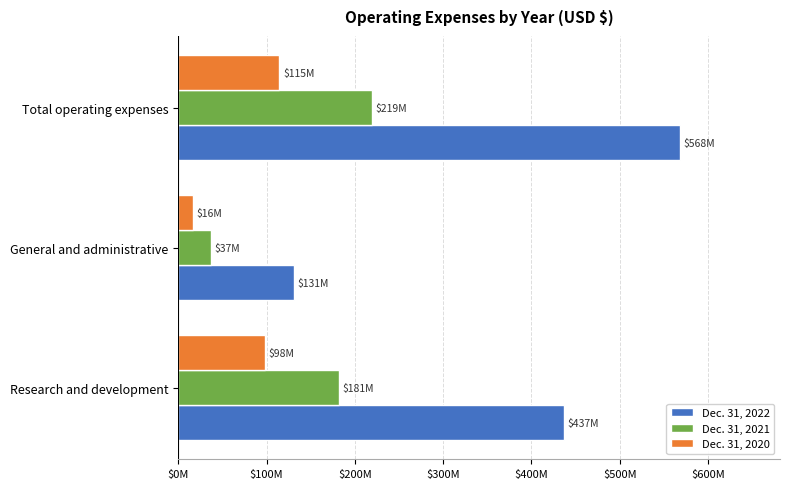

Rank the series by their average value, from lowest to highest.

Dec. 31, 2020, Dec. 31, 2021, Dec. 31, 2022